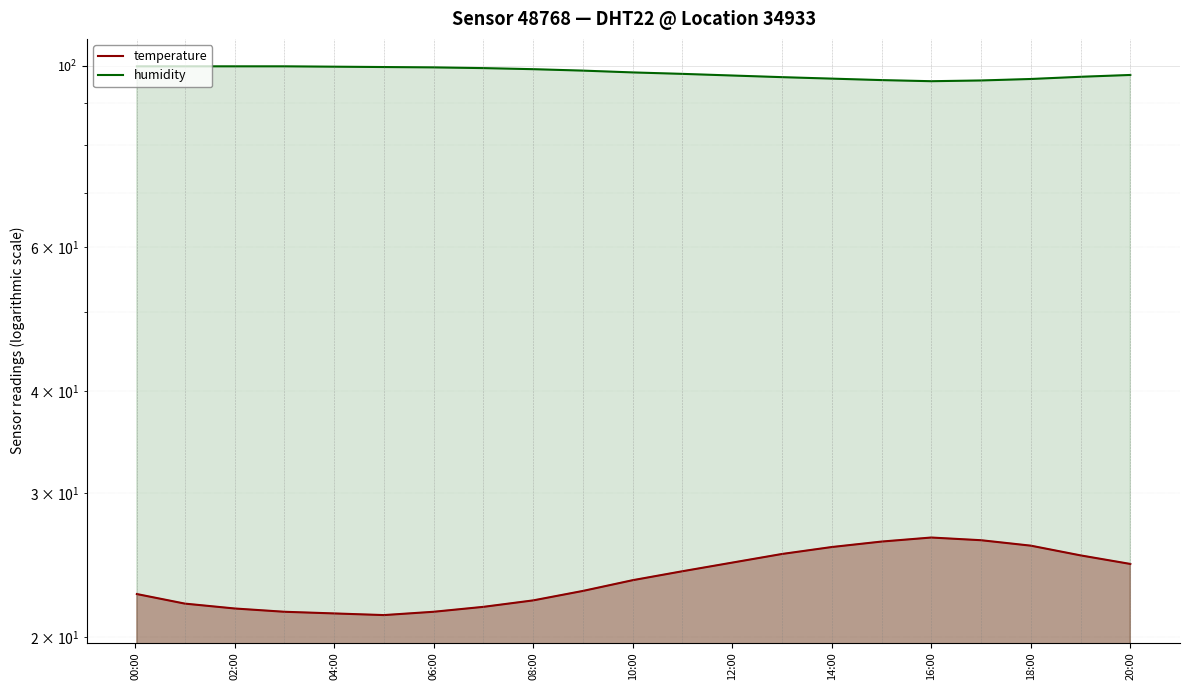

How many values in the humidity series are below 98?

9